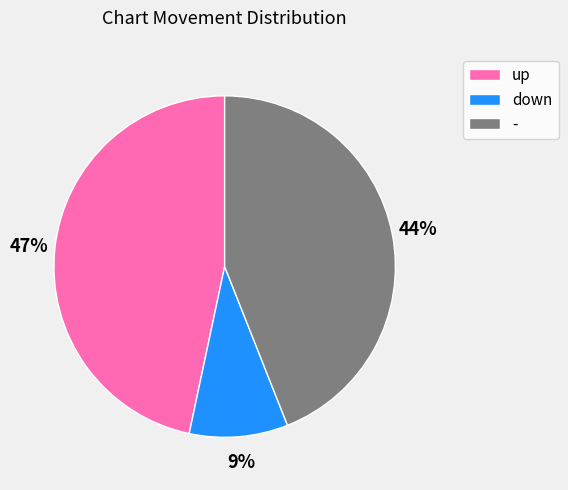

Count the number of slices in the pie.

3